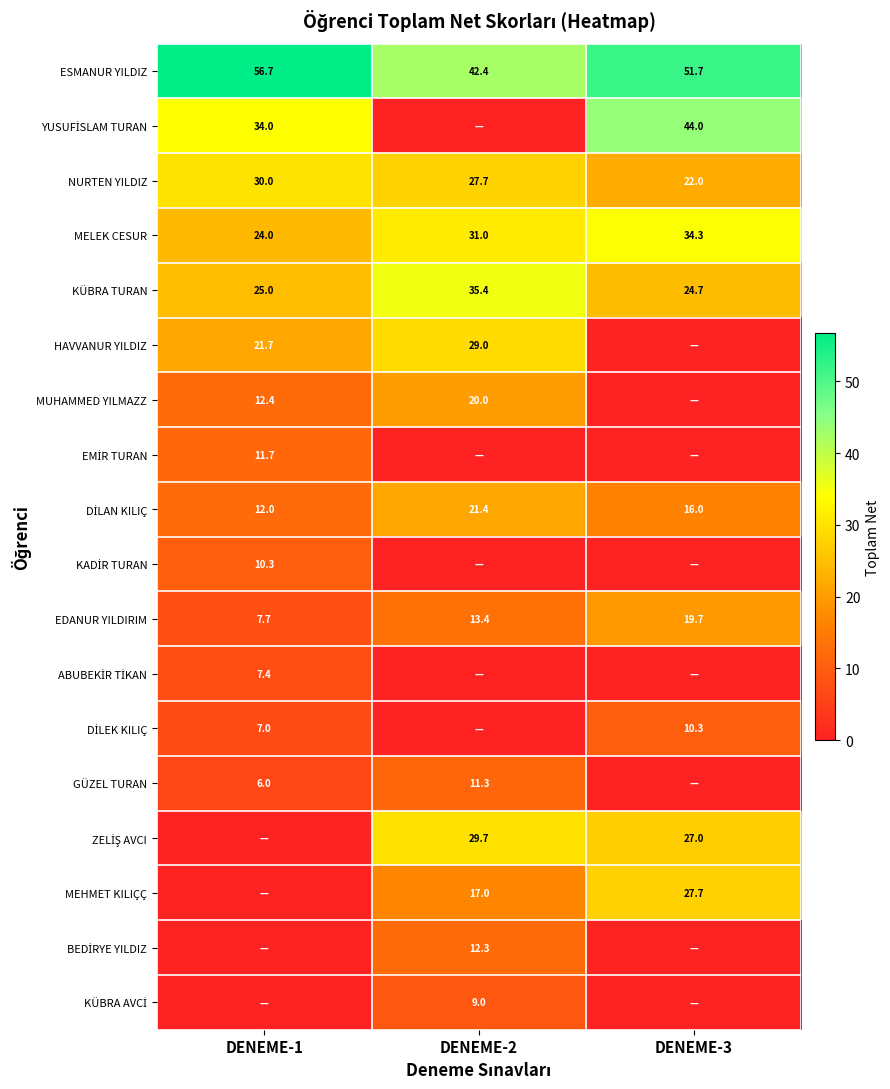

What is the sum of all MELEK CESUR values?

89.3